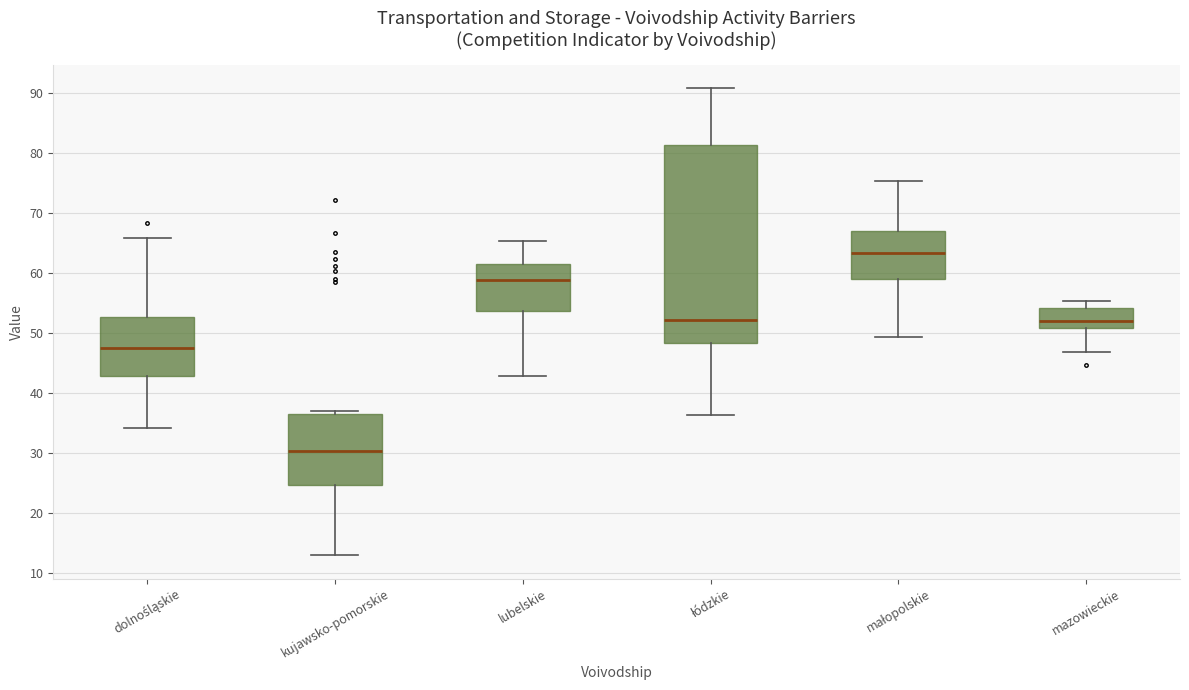

Reading left to right, read every box against the y-axis: the position of its median line, the range the box covers, and the ends of its whiskers. The values are not printed on the chart, so give them approximately, as read against the axis.

dolnośląskie: median 48, box 43 to 53, whiskers 34 to 66
kujawsko-pomorskie: median 30, box 25 to 36, whiskers 13 to 37
lubelskie: median 59, box 54 to 62, whiskers 43 to 65
łódzkie: median 52, box 48 to 81, whiskers 36 to 91
małopolskie: median 63, box 59 to 67, whiskers 49 to 75
mazowieckie: median 52, box 51 to 54, whiskers 47 to 55